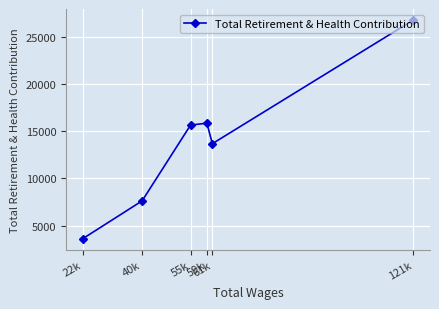

Is it true that the value at 55k is 15642?

True